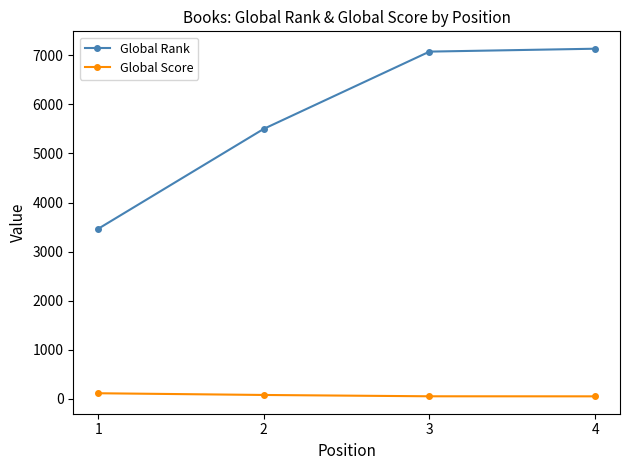

Rank the series by their average value, from highest to lowest.

Global Rank, Global Score